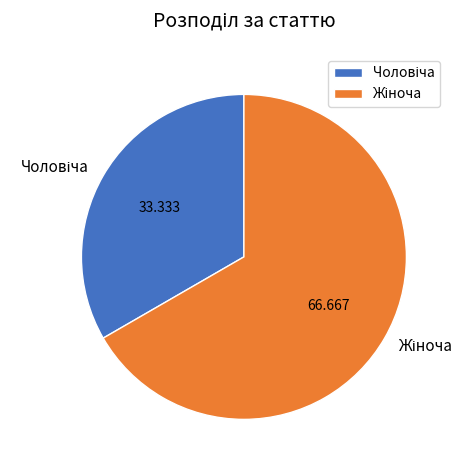

Is there a majority slice in this chart?

Yes